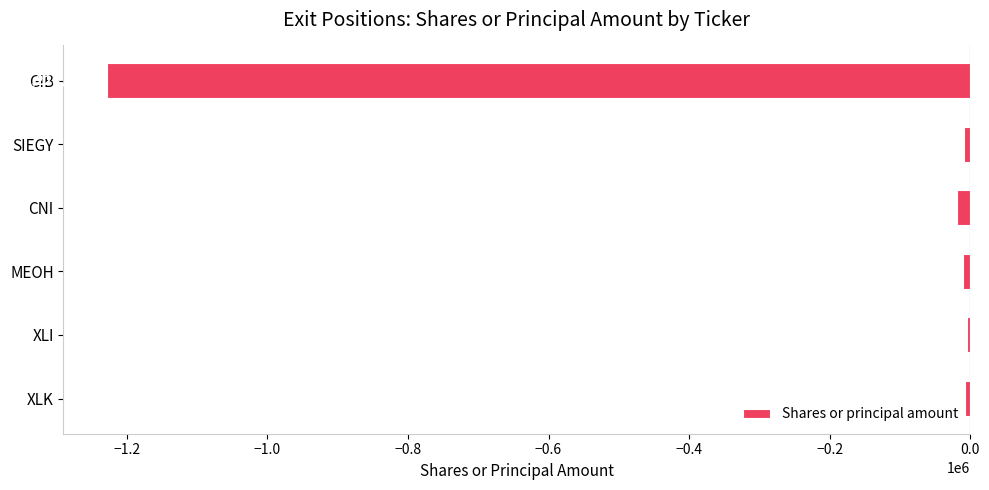

What is the approximate value at SIEGY, to the nearest 100?

-8300